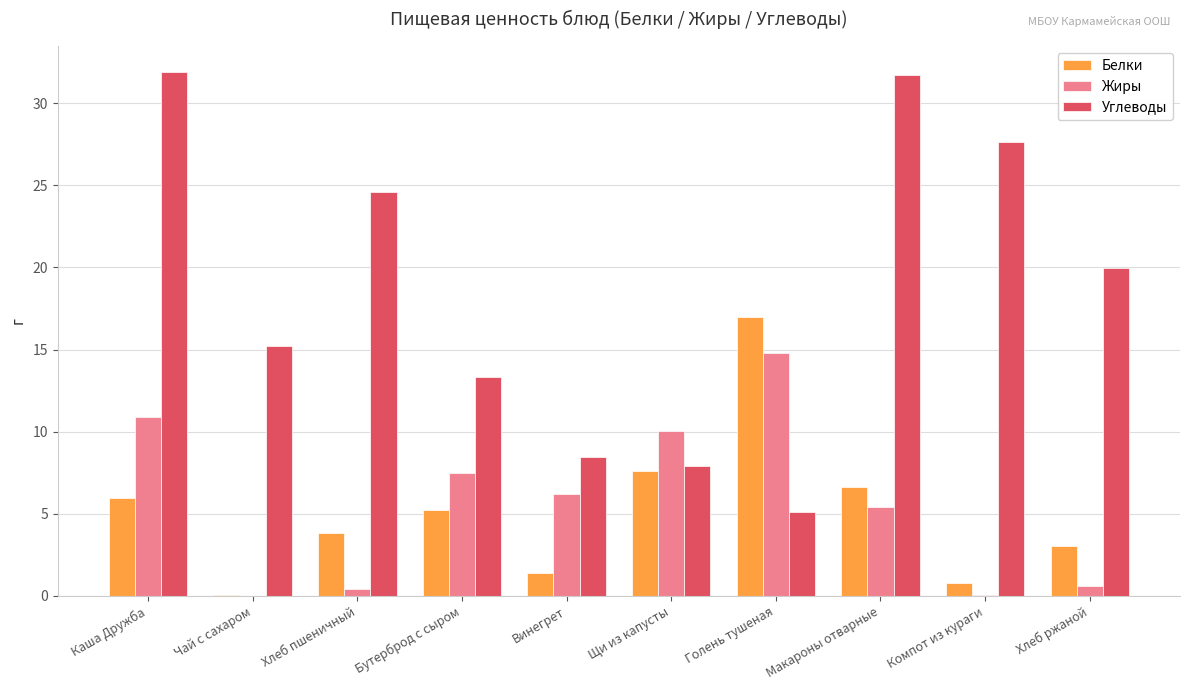

What is the greatest value displayed?

31.9